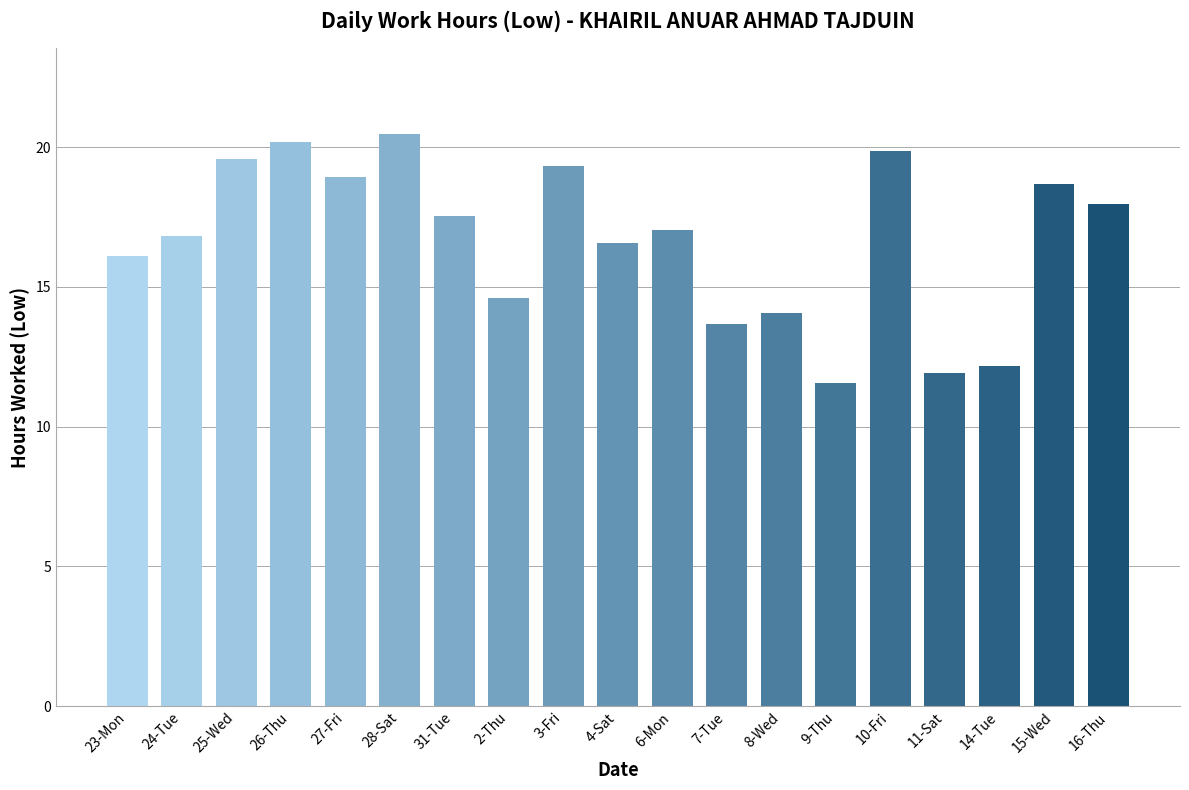

What is the sum of the values at 24-Tue and 10-Fri?

36.7